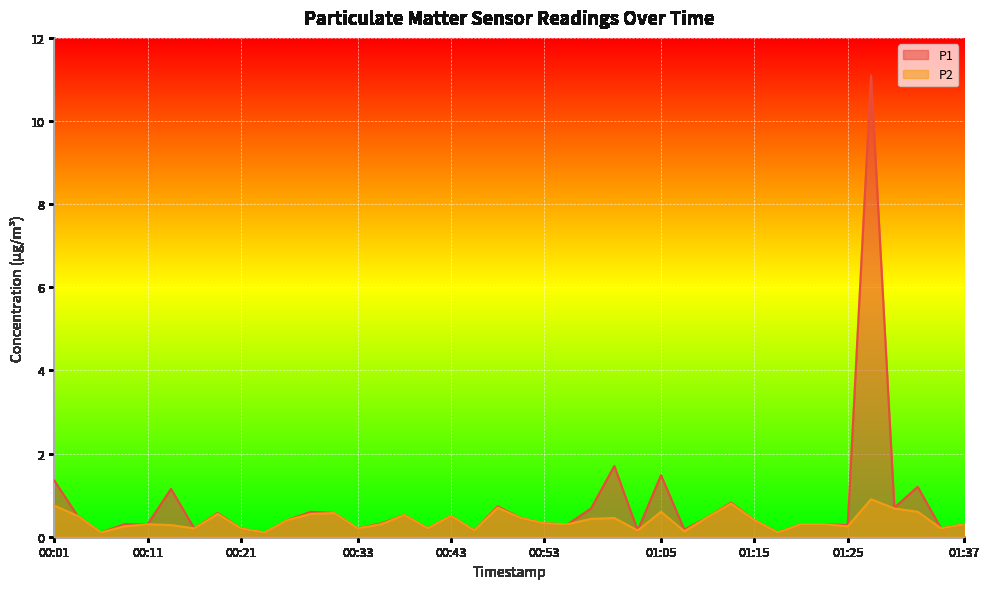

Reading left to right, what are all the values shown in this chart?

P1: 1.4	0.5	0.1	0.3	0.3	1.1	0.2	0.6	0.2	0.1	0.4	0.6	0.6	0.2	0.3	0.5	0.2	0.5	0.1	0.7	0.5	0.3	0.3	0.7	1.7	0.1	1.5	0.2	0.5	0.8	0.4	0.1	0.3	0.3	0.3	11.1	0.7	1.2	0.2	0.3
P2: 0.8	0.5	0.1	0.2	0.3	0.3	0.2	0.6	0.2	0.1	0.4	0.6	0.6	0.2	0.3	0.5	0.2	0.5	0.1	0.7	0.5	0.3	0.3	0.4	0.5	0.1	0.6	0.1	0.5	0.8	0.4	0.1	0.3	0.3	0.2	0.9	0.7	0.6	0.2	0.3